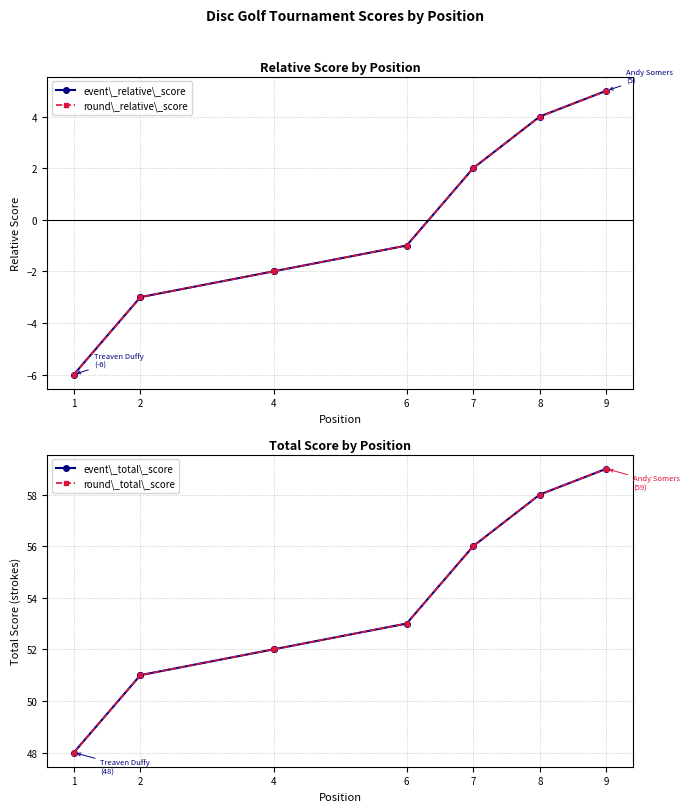

What is the value of the event\_relative\_score point at the 2nd from the left?

-3